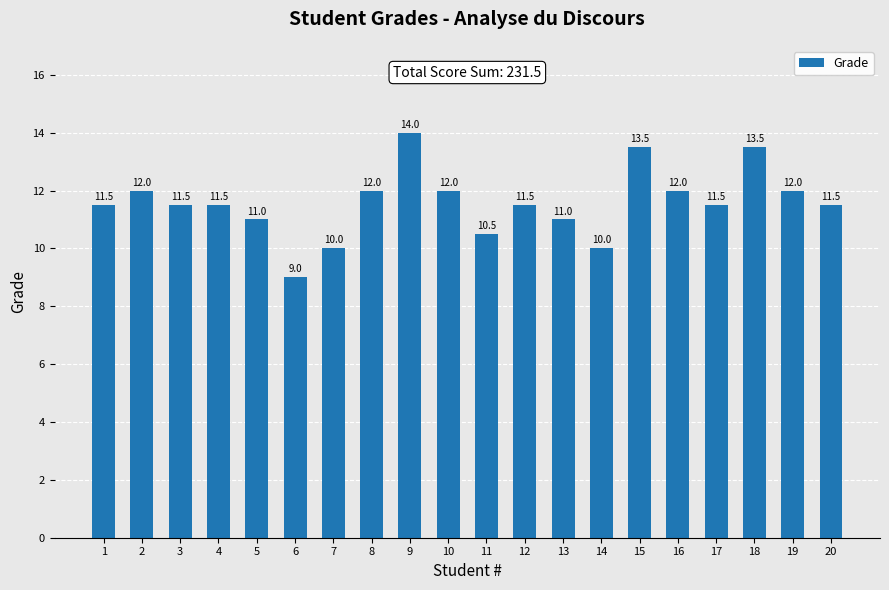

The value at 4 is 11.5. True or false?

True